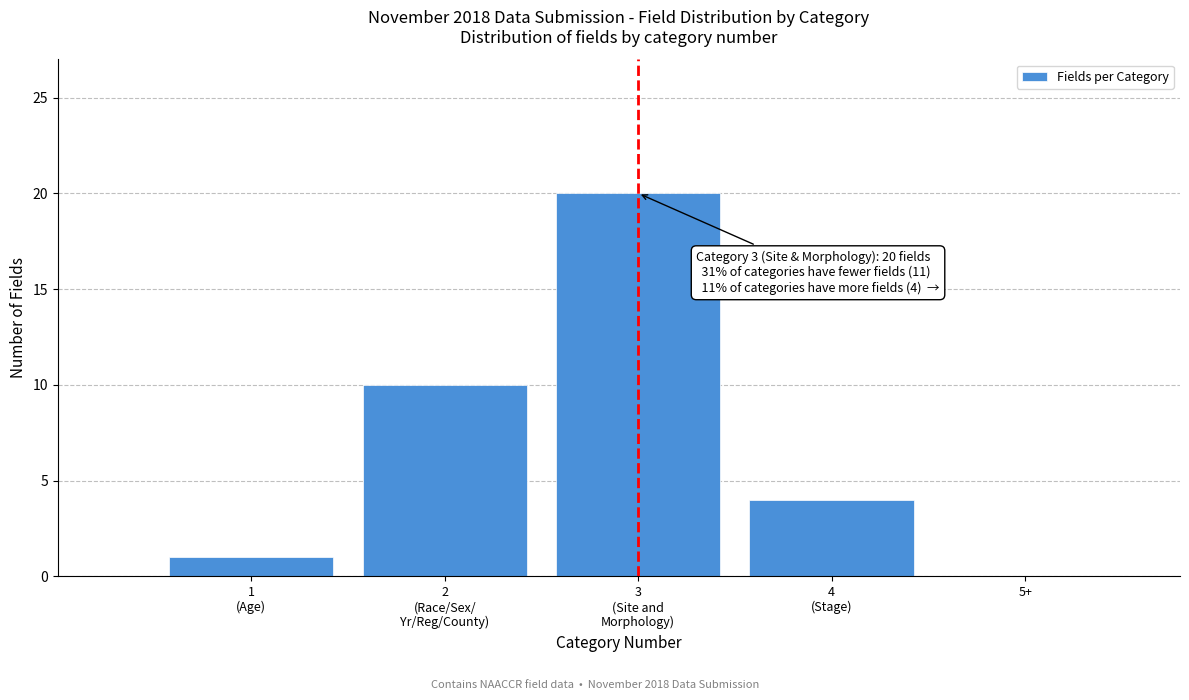

True or false: the data shows 0 at 5+.

True